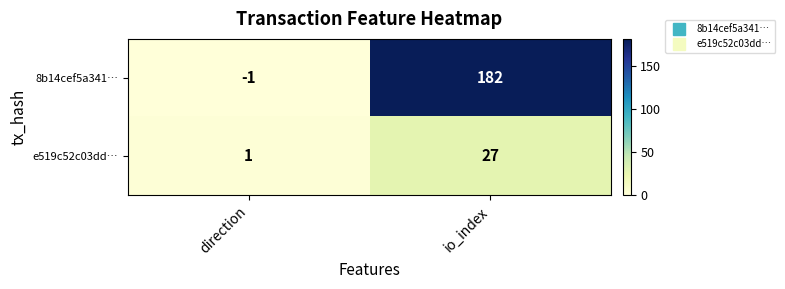

Rank the series at direction from lowest to highest value.

8b14cef5a341…, e519c52c03dd…